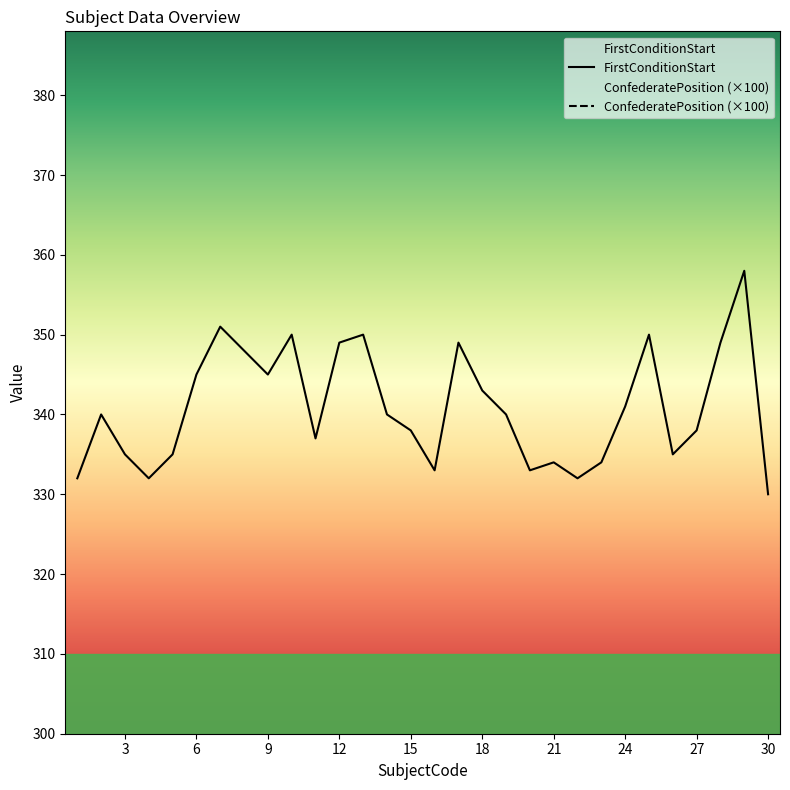

What are all the series names shown in the legend?

FirstConditionStart, ConfederatePosition